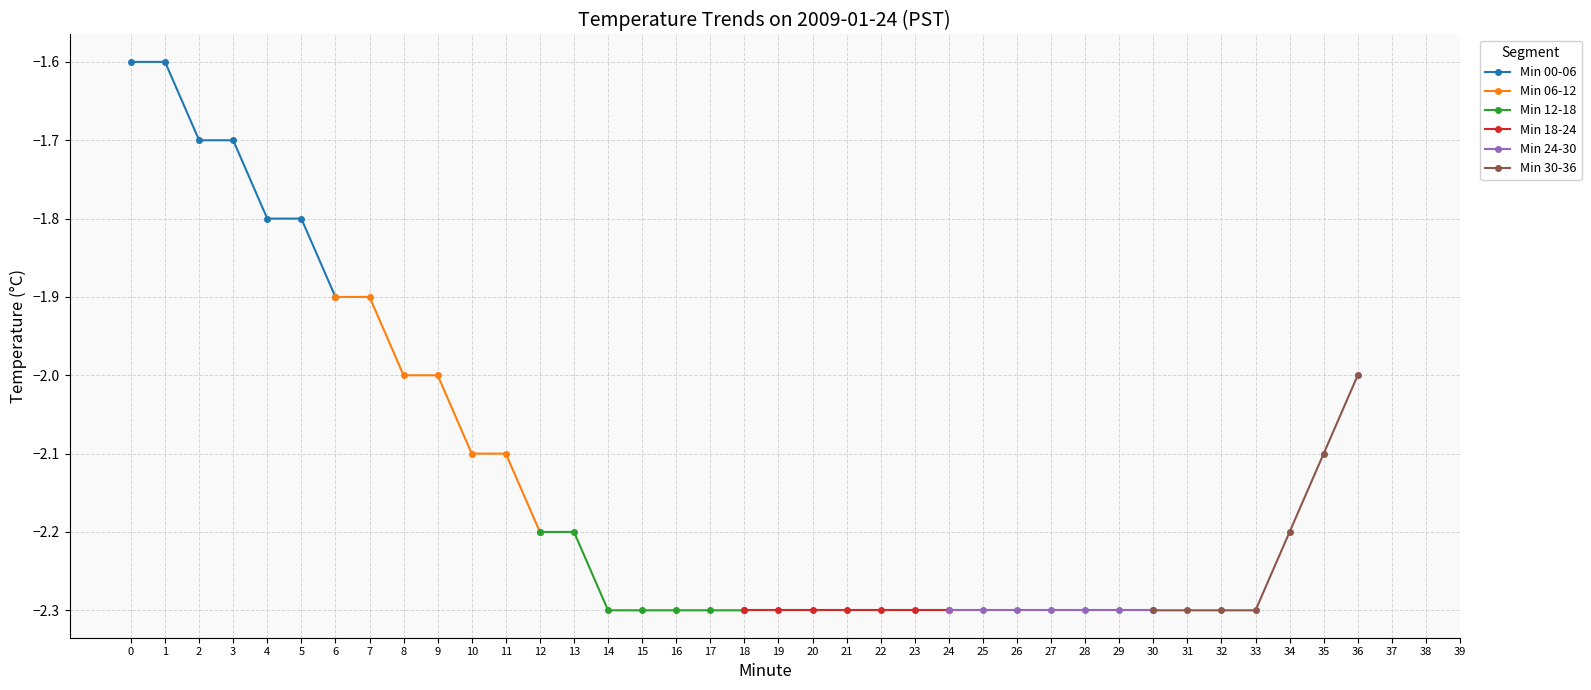

What are all the series names shown in the legend?

Min 00-06, Min 06-12, Min 12-18, Min 18-24, Min 24-30, Min 30-36